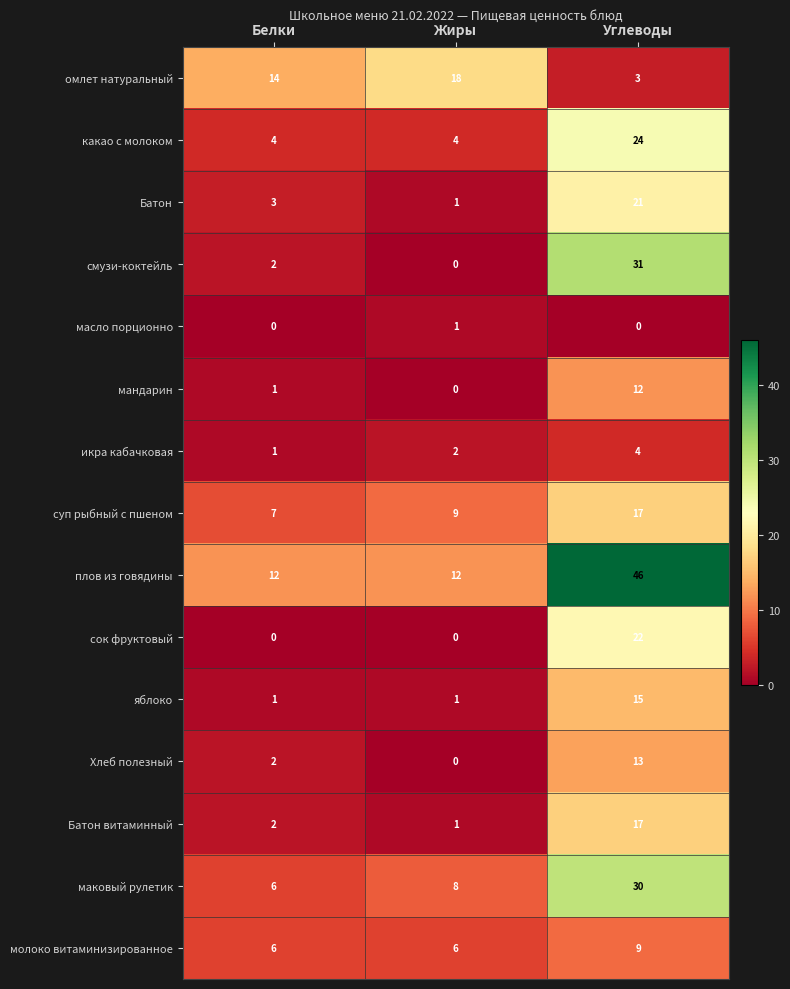

At how many categories does at least one series exceed 37?

1